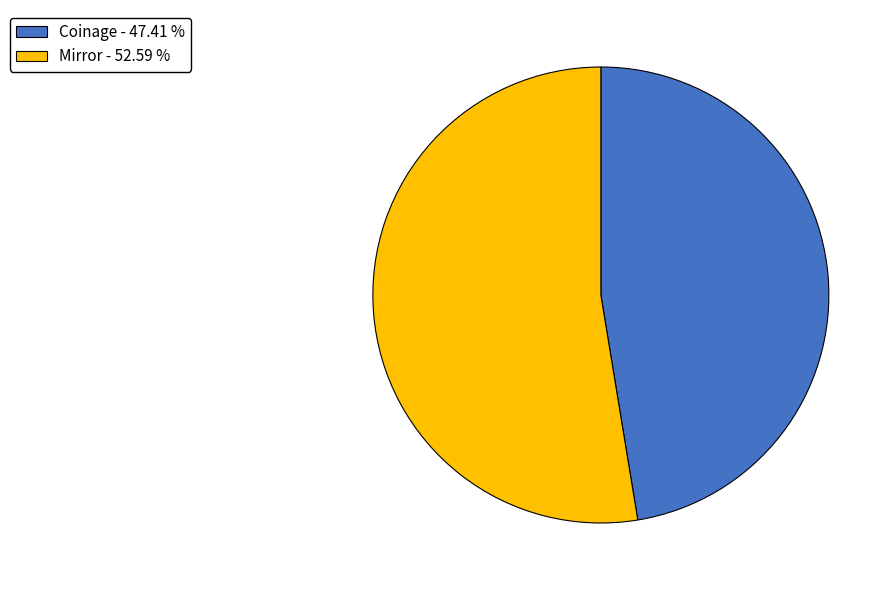

The Mirror slice represents 63% of the pie. True or false?

False